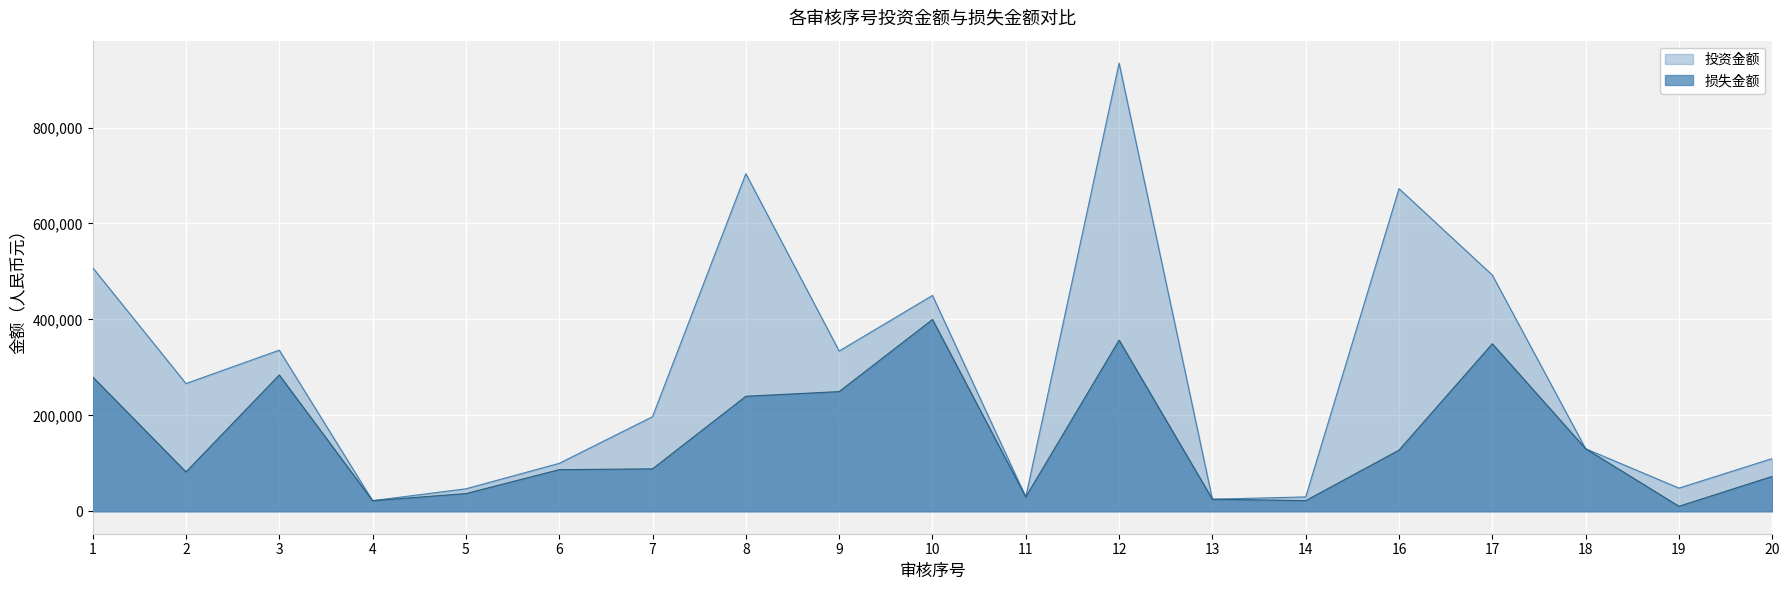

How many distinct data groups are displayed?

2